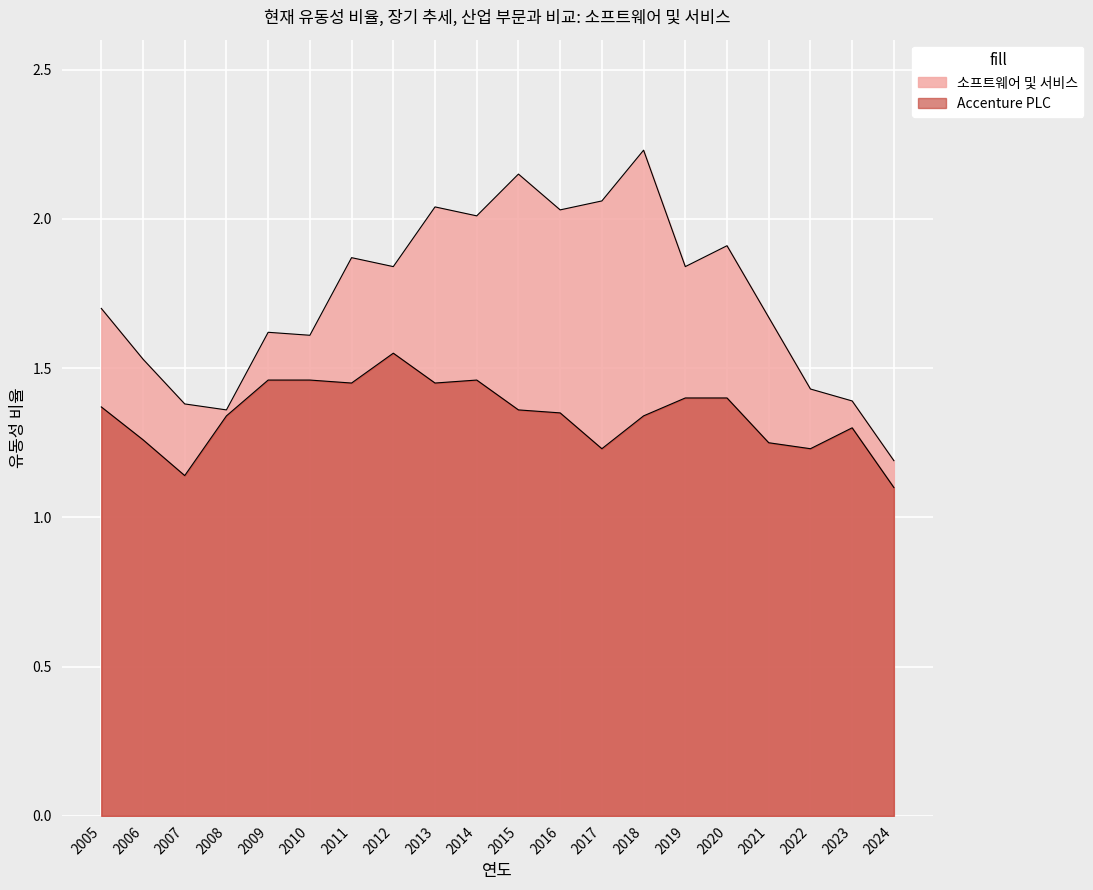

Which label corresponds to the smallest value in the chart?

2024